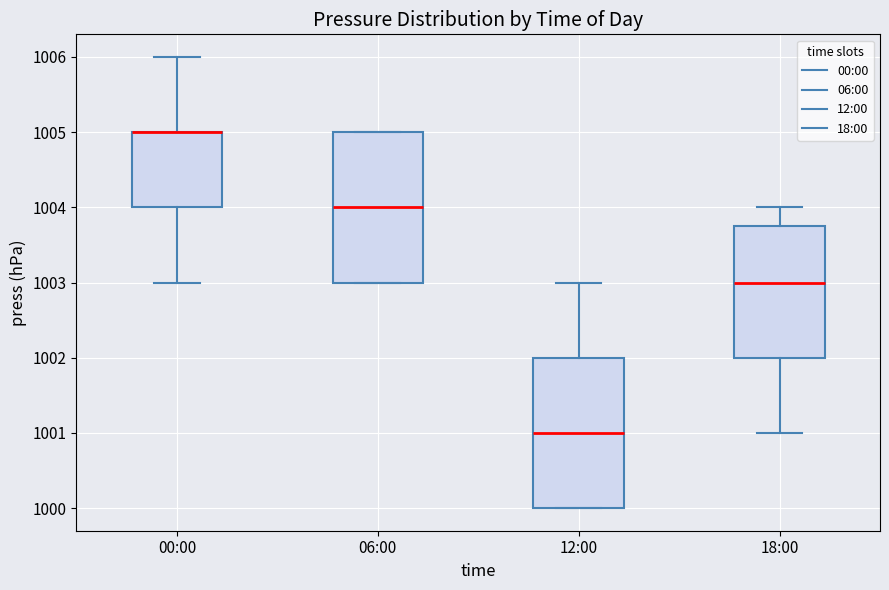

Reading left to right, read every box against the y-axis: the position of its median line, the range the box covers, and the ends of its whiskers. The values are not printed on the chart, so give them approximately, as read against the axis.

00:00: median 1005.0 (drawn on the box's upper edge), box 1004.0 to 1005.0, whiskers 1003.0 to 1006.0
06:00: median 1004.0, box 1003.0 to 1005.0, whiskers 1003.0 to 1005.0
12:00: median 1001.0, box 1000.0 to 1002.0, whiskers 1000.0 to 1003.0
18:00: median 1003.0, box 1002.0 to 1003.8, whiskers 1001.0 to 1004.0